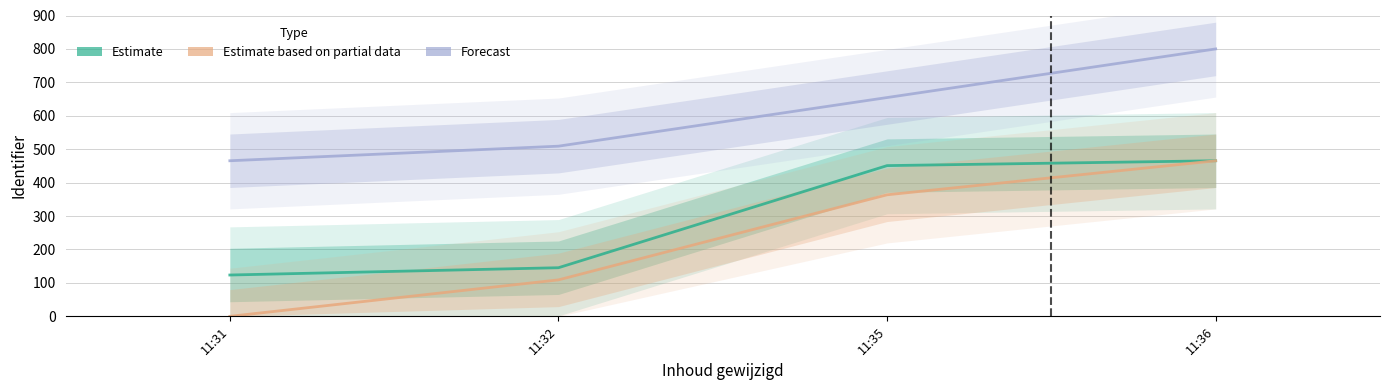

What is the difference between the maximum and minimum values in the Forecast series?

334.5